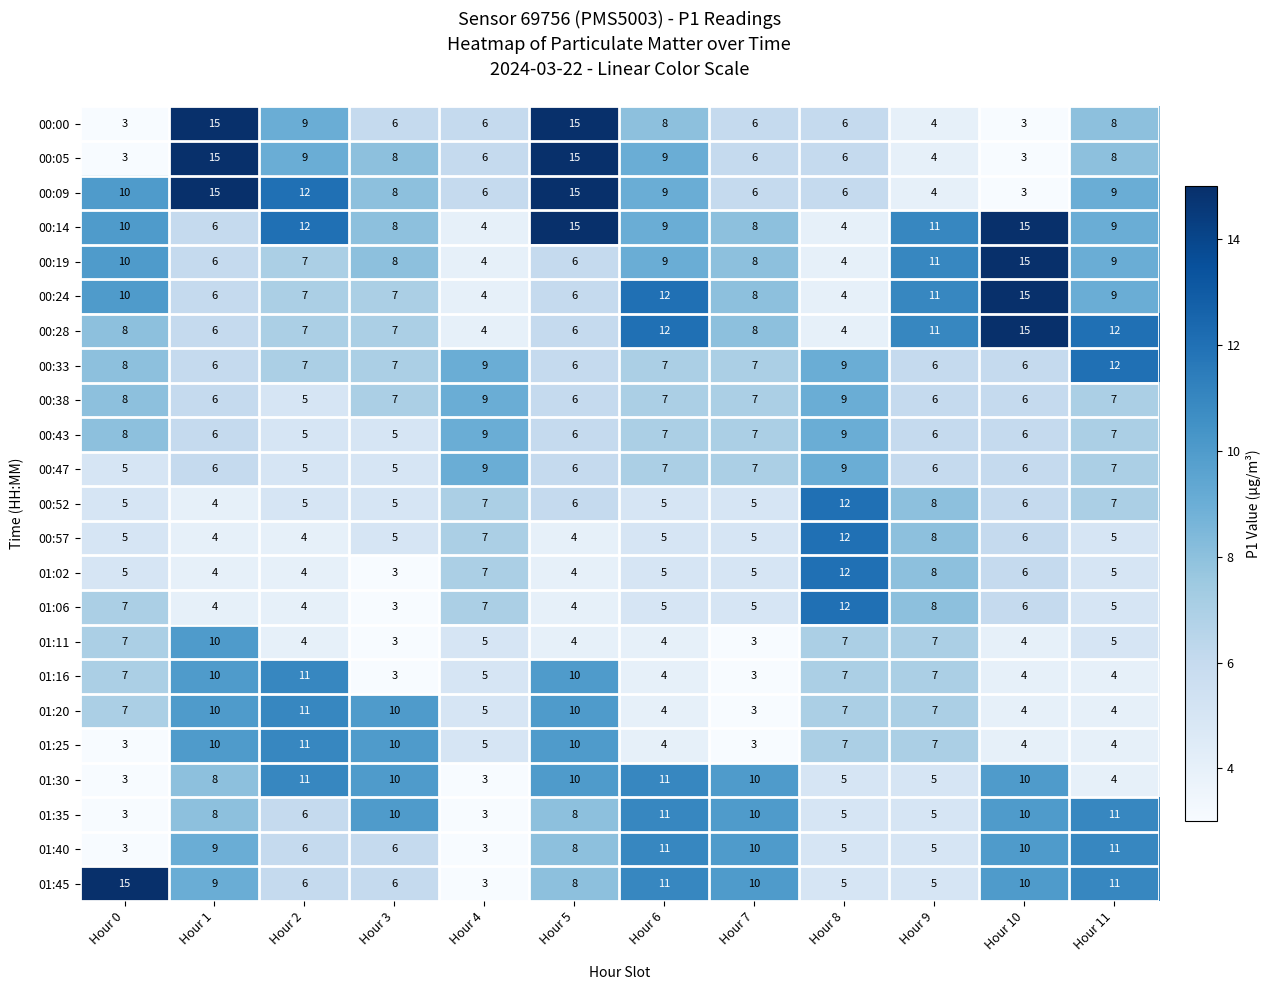

How many categories are shown in the chart?

12